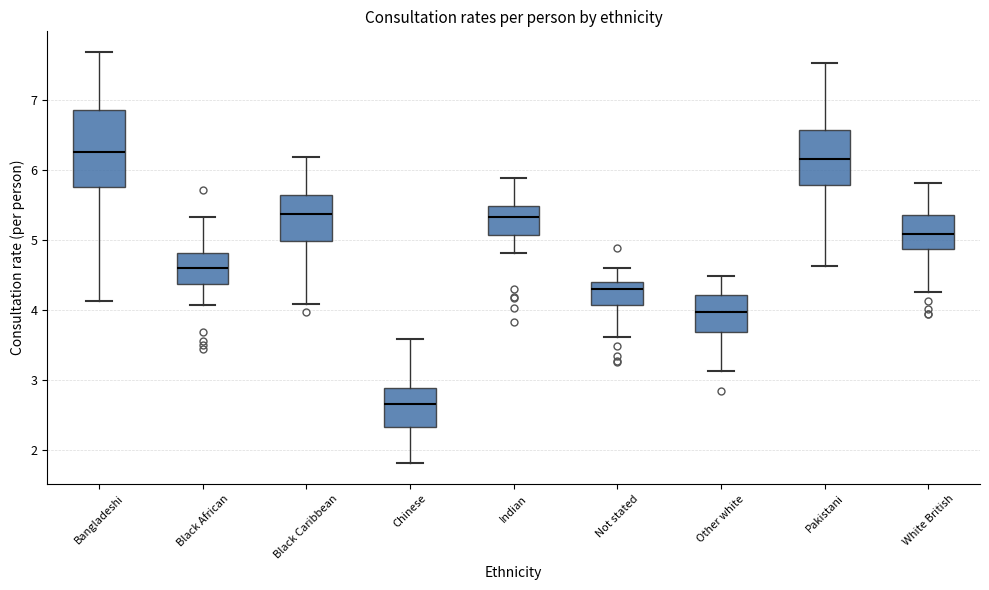

Comparing the boxes themselves (not the whiskers), which one is the tallest?

Bangladeshi